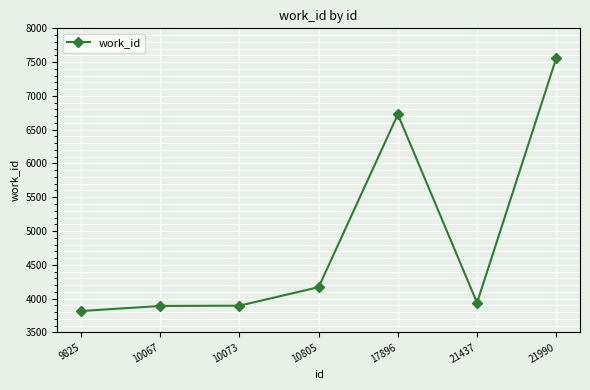

What is the value of the 4th point from the left?

4169